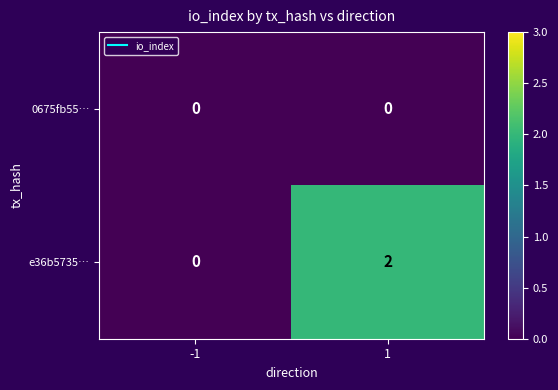

At which category is the sum across all series the highest?

1